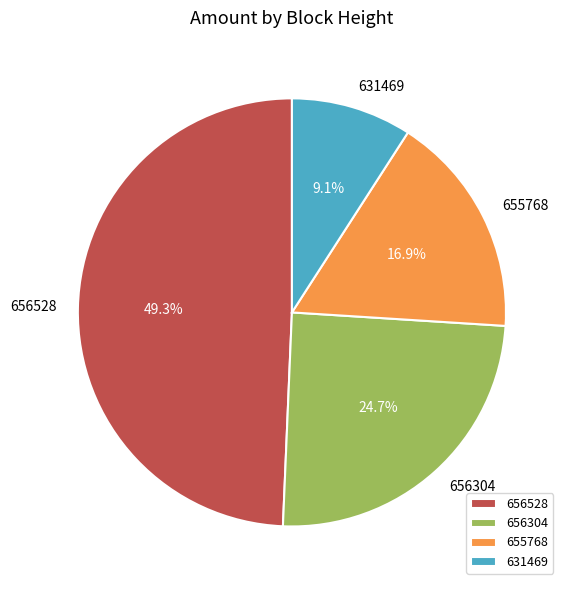

Which slice is the smallest?

631469